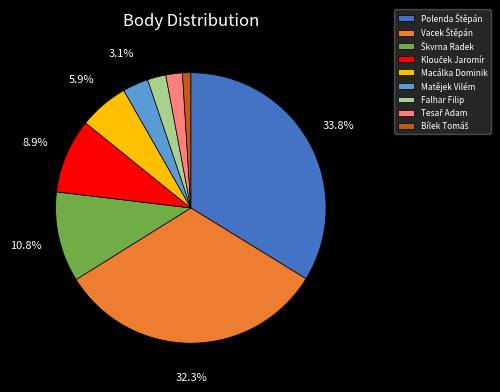

How many segments does this pie chart have?

9